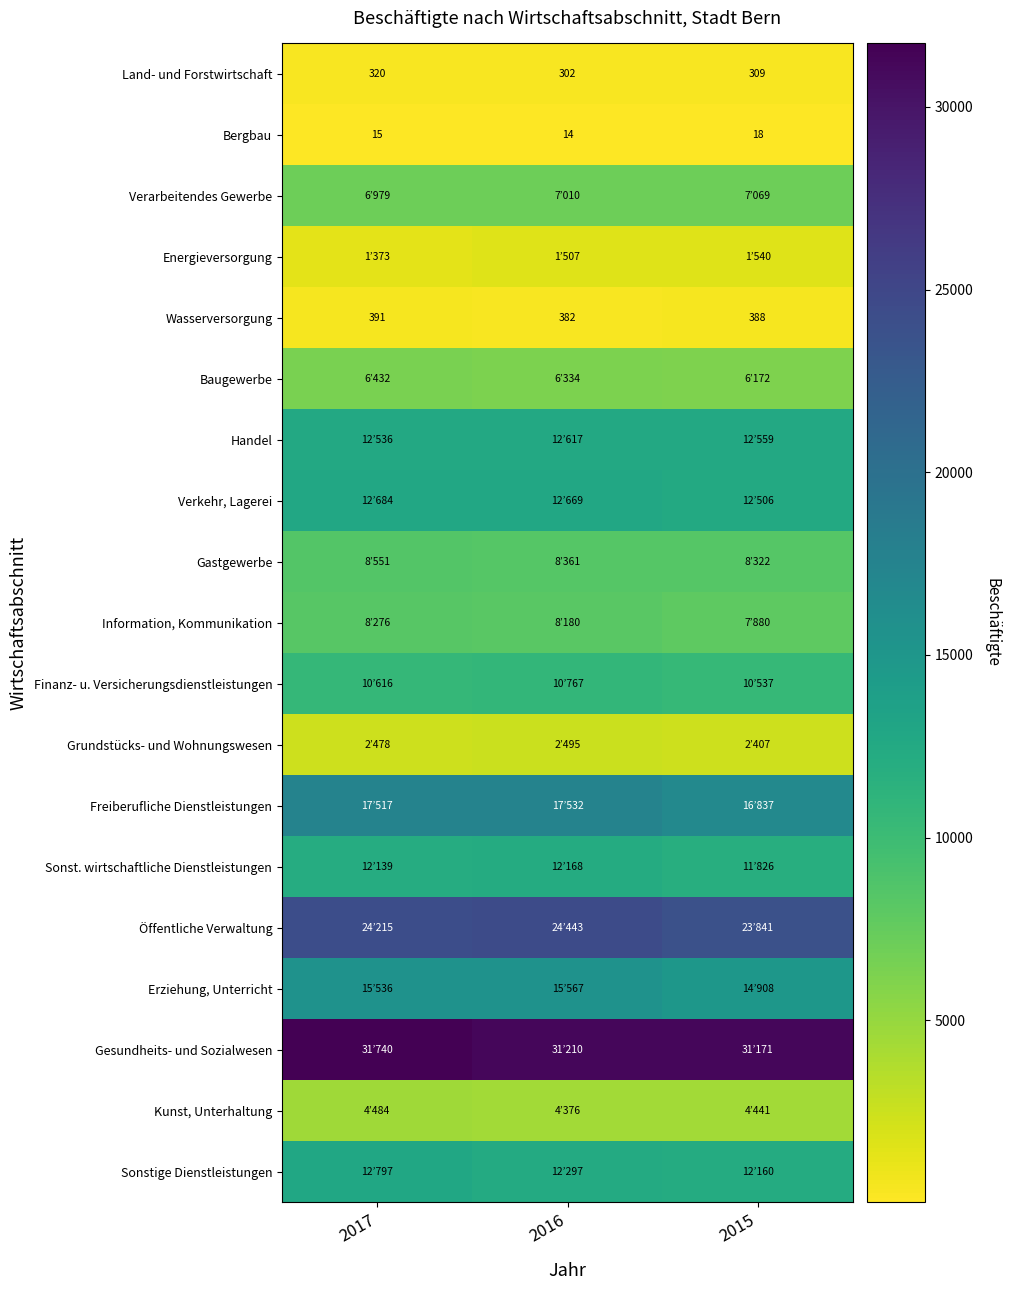

The value of Land- und Forstwirtschaft at 2017 is 470. True or false?

False